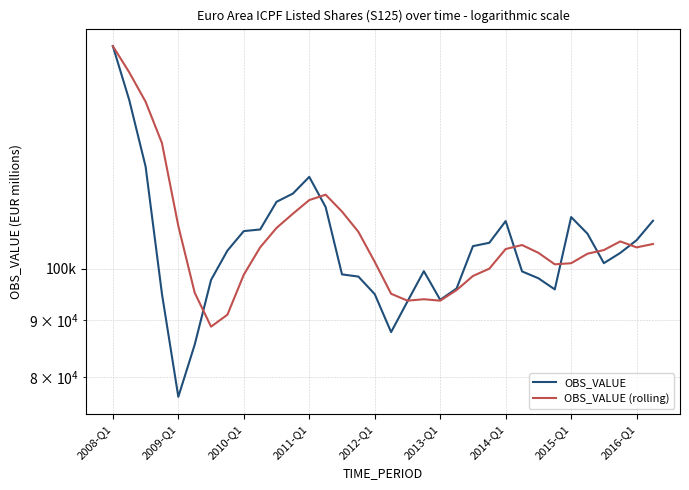

Reading left to right, what are all the values shown in this chart?

OBS_VALUE: 158278.2	141655.4	123506.1	94979.0	76829.8	85543.1	97765.5	103847.4	108109.7	108469.8	114832.5	116798.5	120887.3	113599.7	98878.1	98435.9	94930.2	87784.9	93517.5	99538.4	93828.5	96041.4	104805.8	105536.3	110365.3	99489.6	98089.8	95867.0	111278.6	107512.8	101194.8	103352.7	106101.7	110436.4
OBS_VALUE (rolling): 158278.2	149966.8	141146.6	129604.7	109242.6	95214.5	88779.3	90996.5	98816.4	104548.1	108814.9	112052.6	115247.0	116529.5	112540.9	107950.2	101460.9	95007.3	93667.1	93942.7	93667.3	95731.4	98553.5	100053.0	104187.2	105049.2	103370.2	100952.9	101181.2	103187.0	103963.3	105834.7	104540.5	105271.4